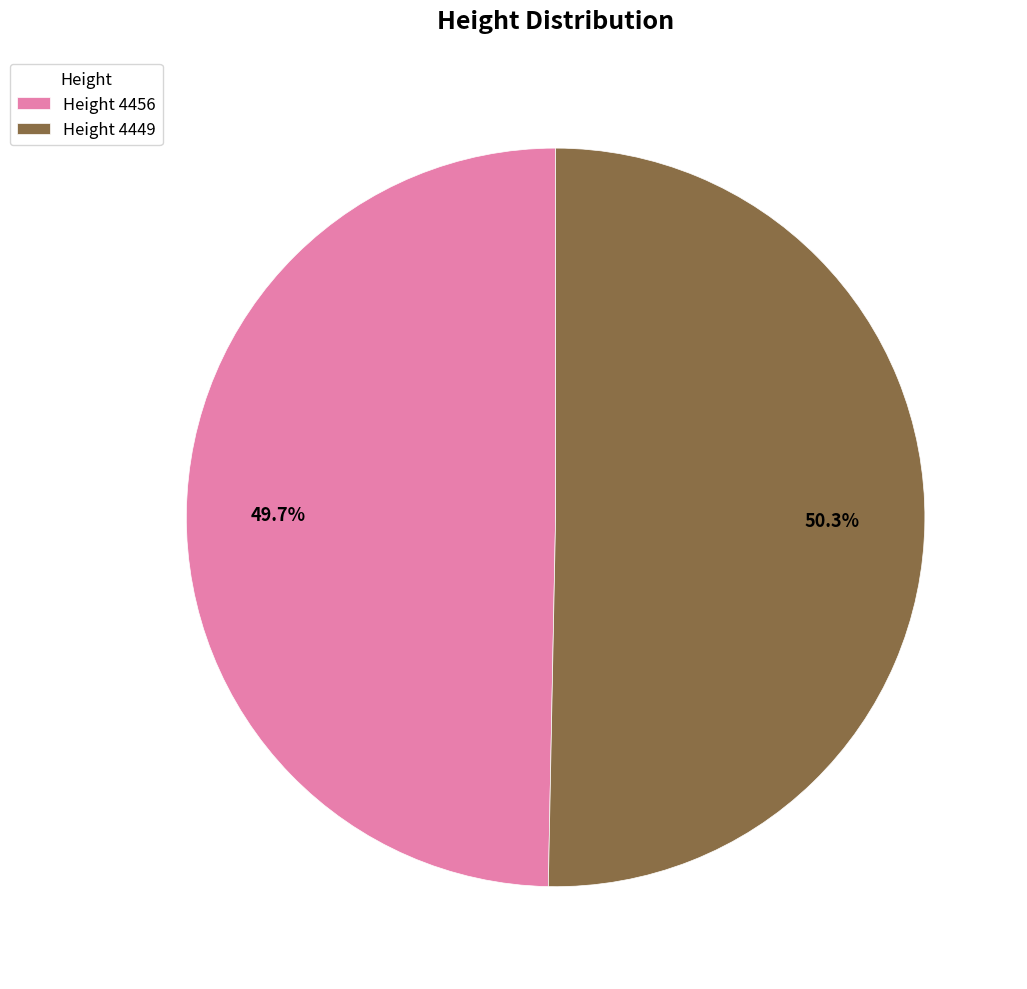

Is there a majority slice in this chart?

Yes